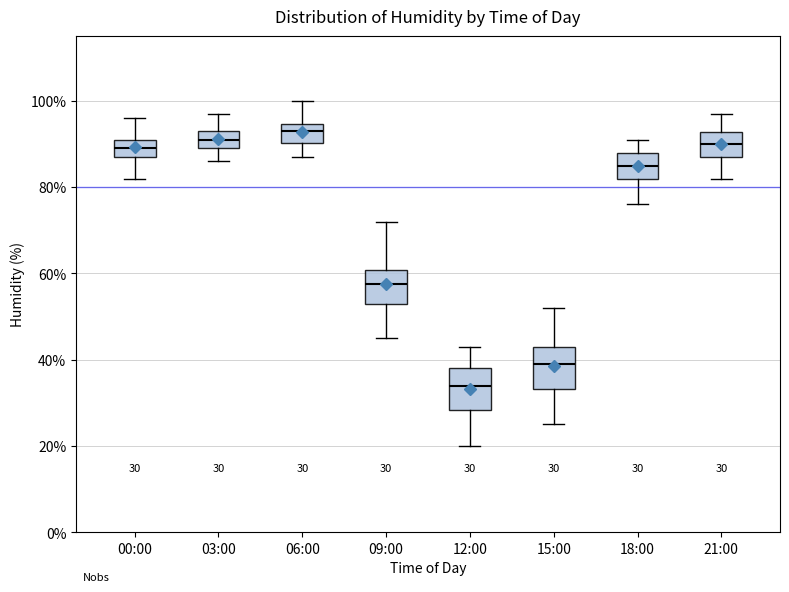

Which box's median line is the highest?

06:00